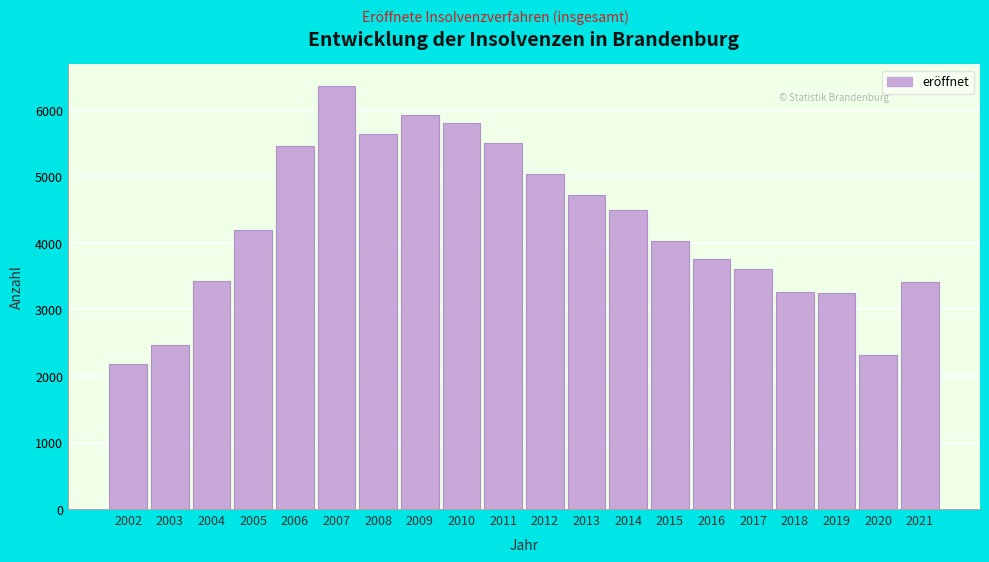

What is the approximate value at 2021, to the nearest 100?

3400